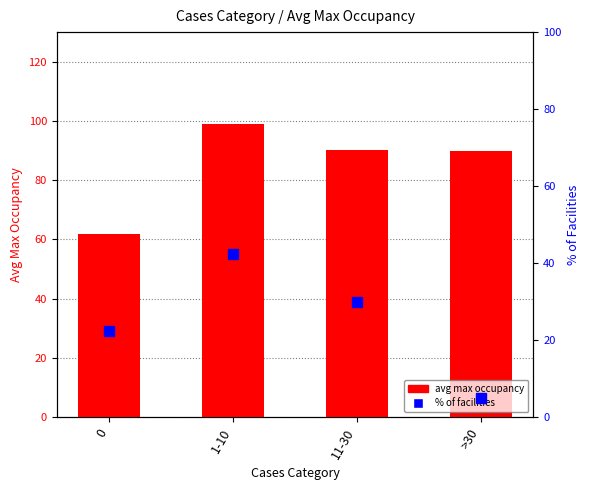

What position from the right is >30?

1